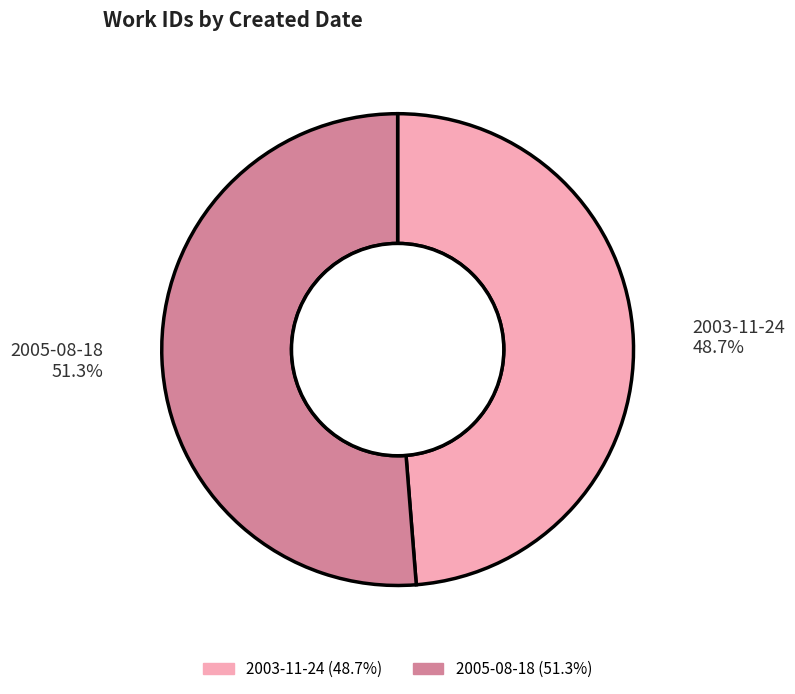

To the nearest percent, what is the average slice percentage?

50%